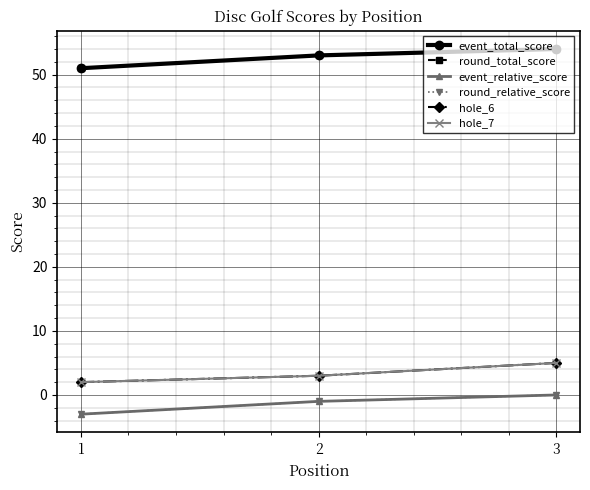

Reading left to right, transcribe all the data shown in this chart.

event_total_score: 51	53	54
round_total_score: 51	53	54
event_relative_score: -3	-1	0
round_relative_score: -3	-1	0
hole_6: 2	3	5
hole_7: 2	3	5